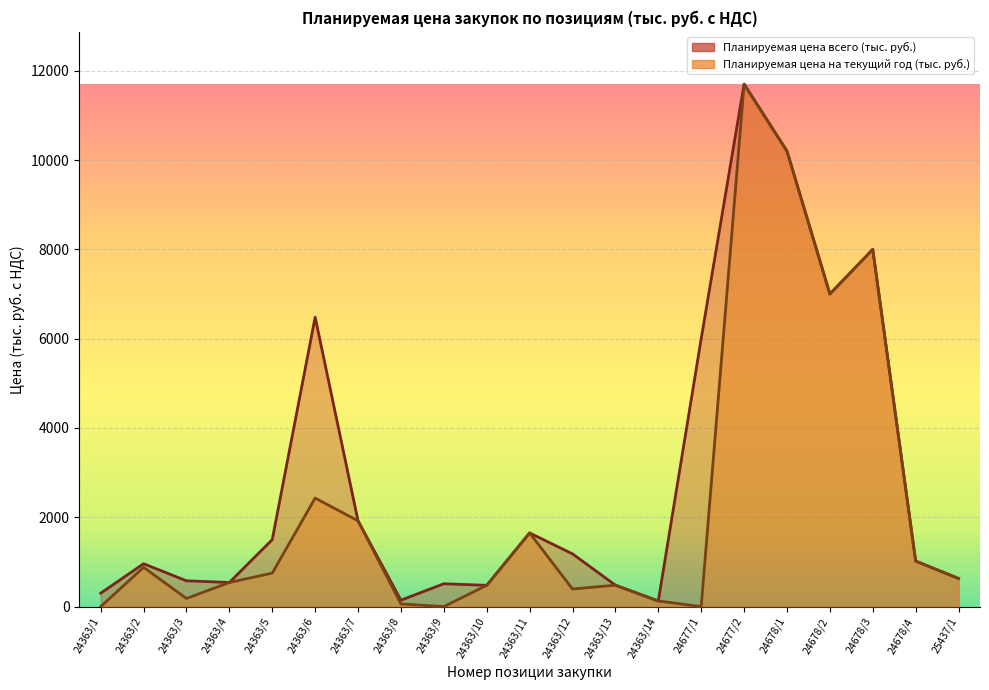

Is it true that Планируемая цена на текущий год (тыс. руб.) equals 540.2 at 24363/4?

True